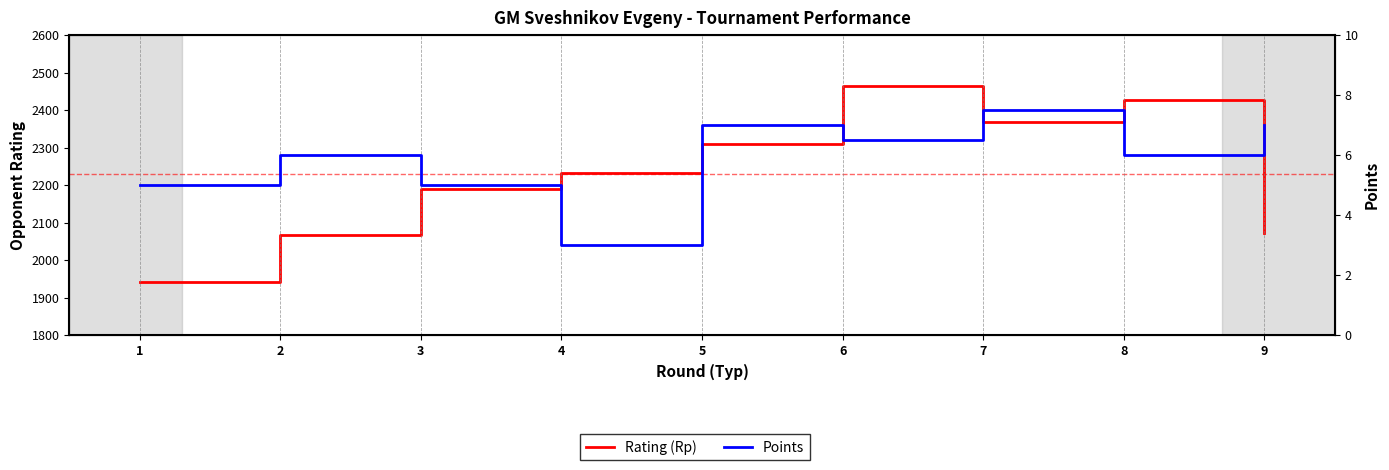

What are all the series names shown in the legend?

Rating (Rp), Points